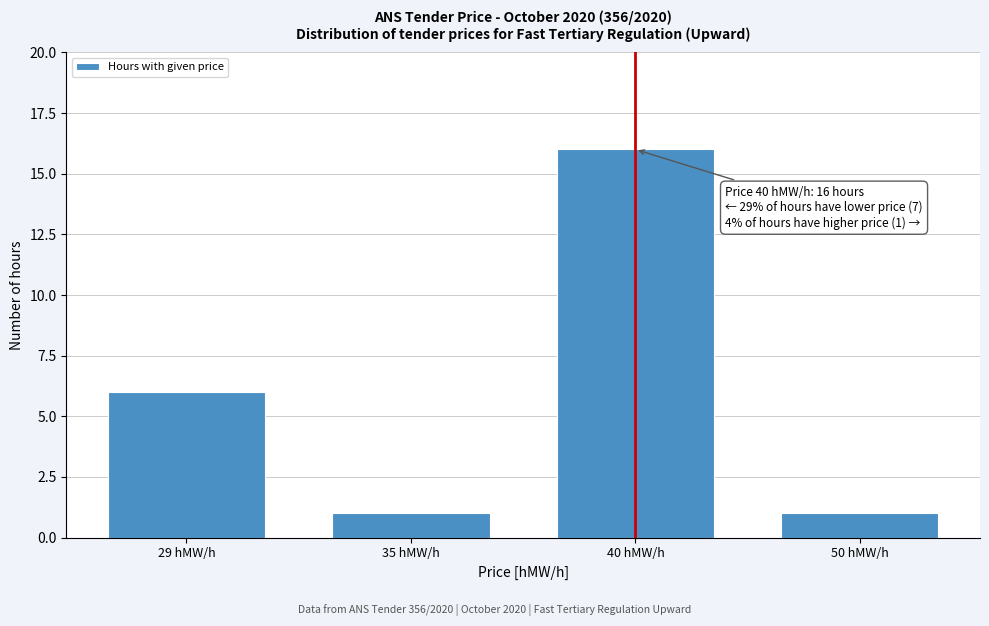

Reading right to left, list all the values displayed in this chart.

50 hMW/h=1	40 hMW/h=16	35 hMW/h=1	29 hMW/h=6